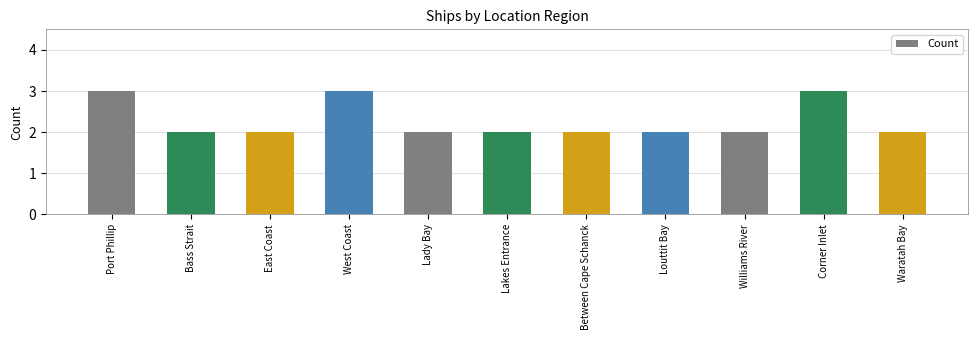

What position from the left is Between Cape Schanck?

7